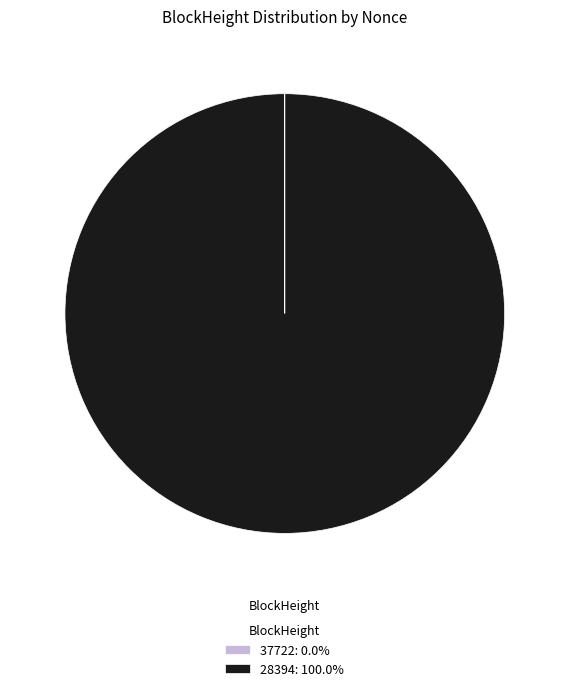

Is it true that 28394 is 100% of the pie?

True